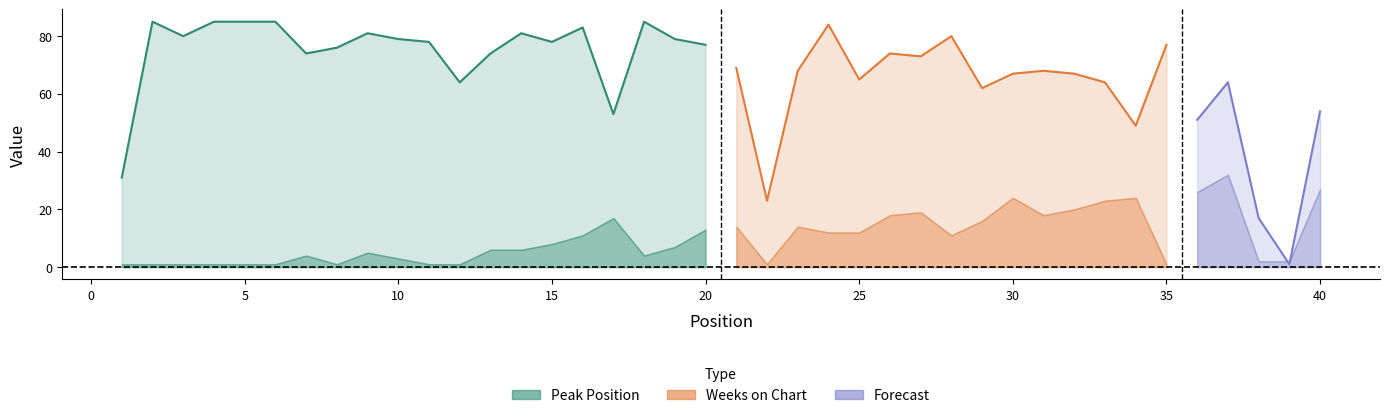

The Peak Position series shows 25 at 23. True or false?

False